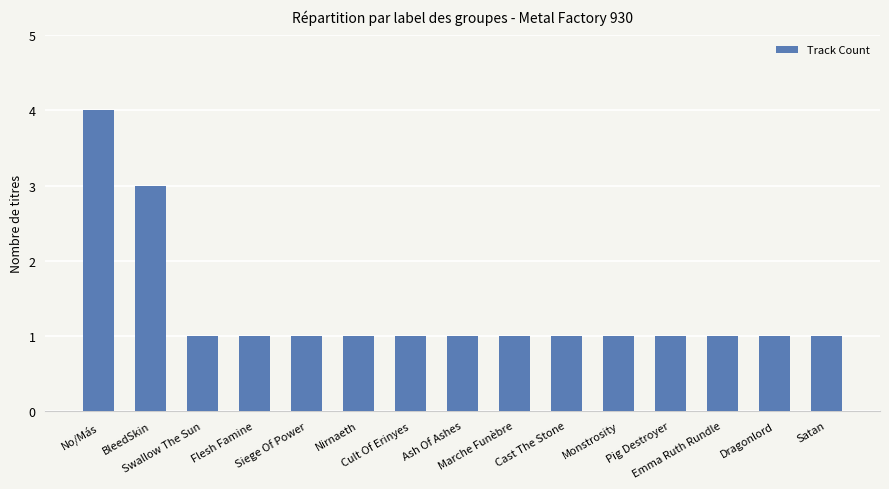

What is the label of the 8th bar from the left?

Ash Of Ashes